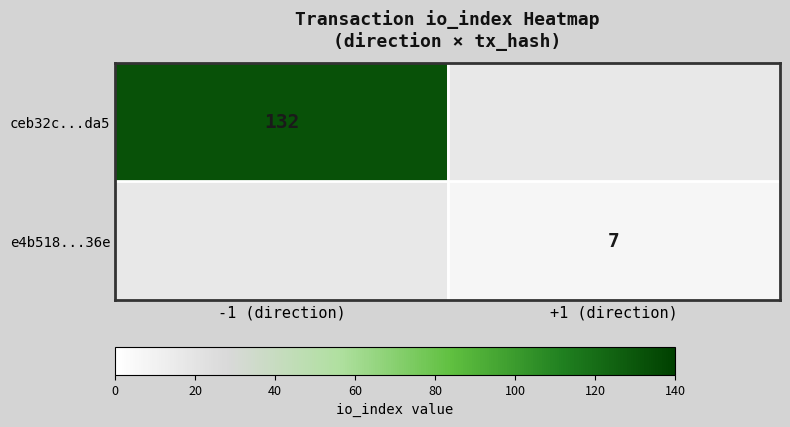

True or false: ceb32c...da5 has a value of 50 at -1 (direction).

False